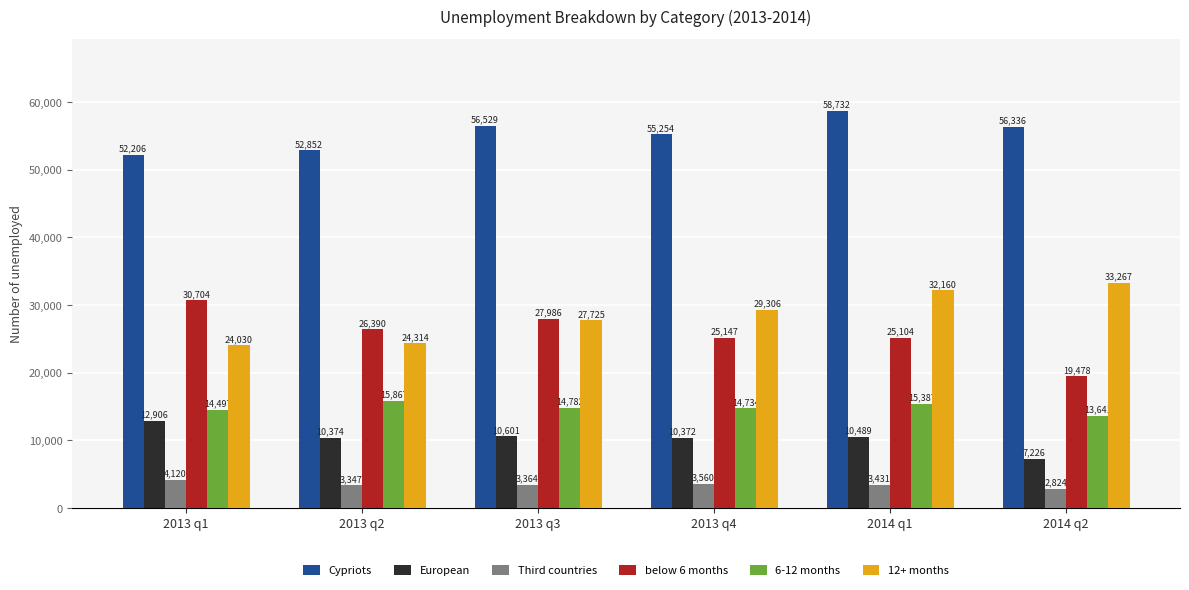

Where does the European series first go above 10489?

2013 q1